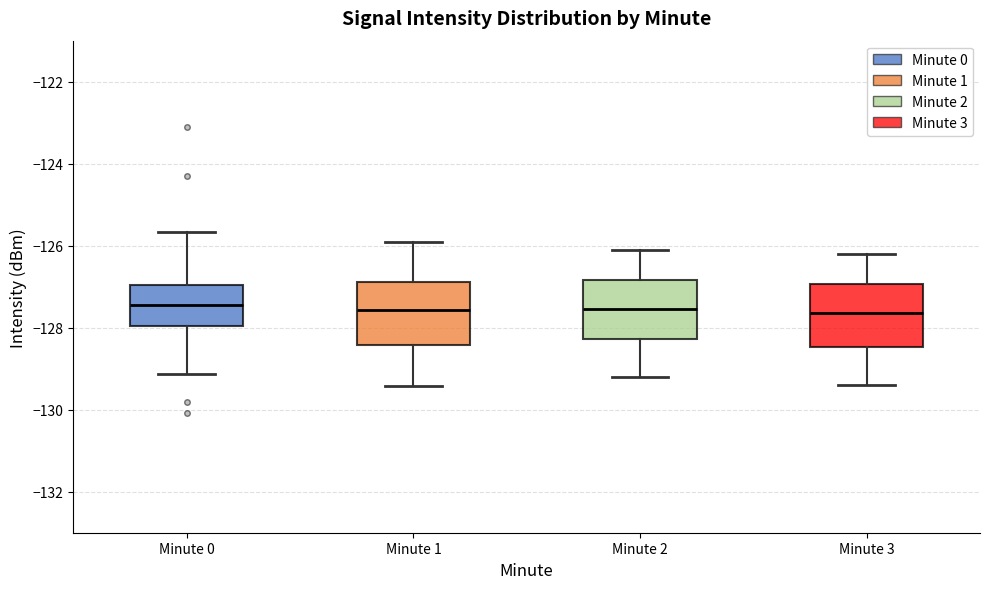

Where does the upper whisker of the box for Minute 3 end on the y-axis? The values are not printed on the chart, so give them approximately, as read against the axis.

-126.2